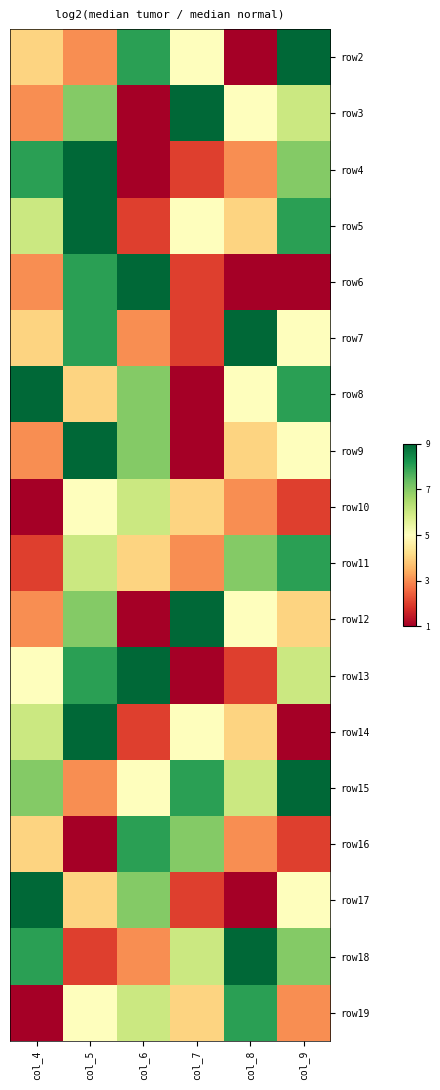

Which series has the largest range (max minus min)?

row6